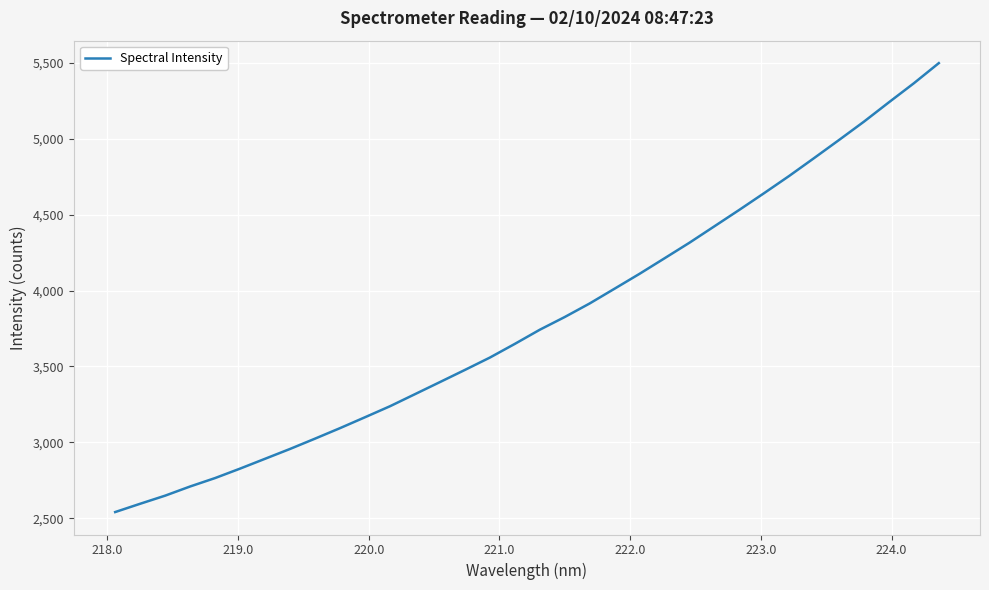

True or false: there are more than 1 points higher than both neighbors.

False